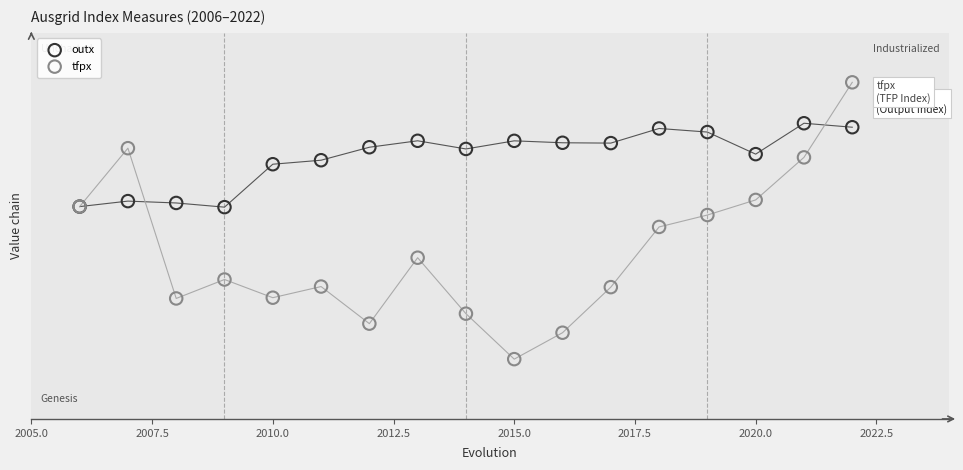

What are all the series names shown in the legend?

outx, tfpx